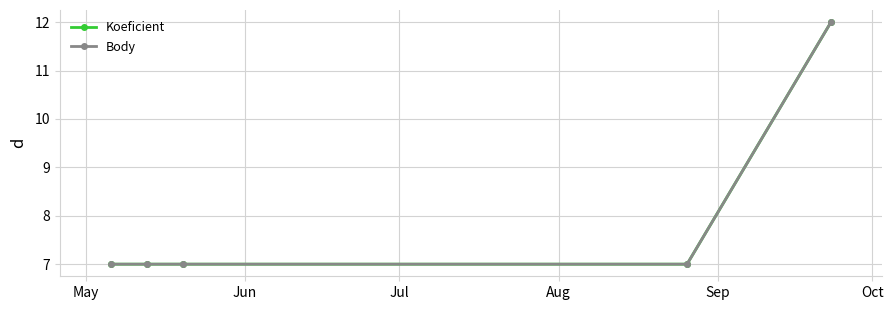

Does the chart display data point markers on the line(s)?

Yes